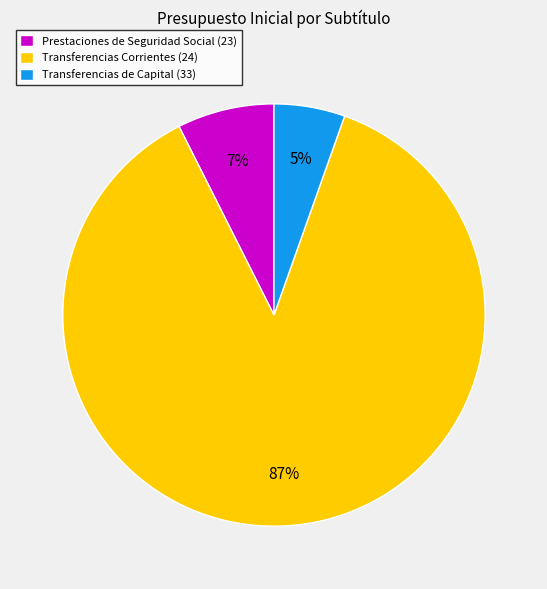

Rank the categories by value from highest to lowest.

Transferencias Corrientes (24), Prestaciones de Seguridad Social (23), Transferencias de Capital (33)